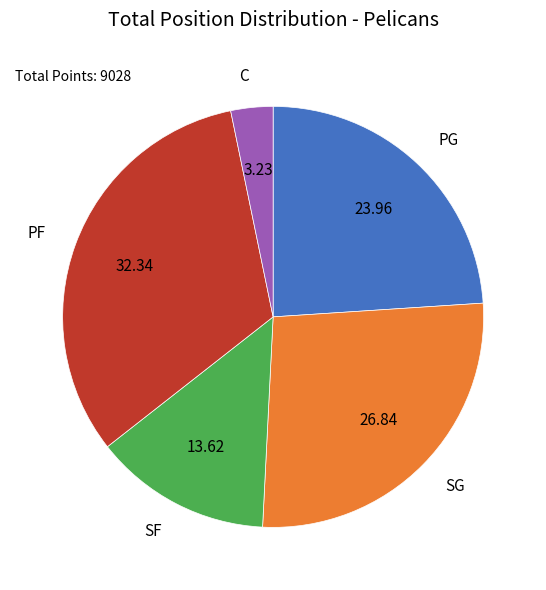

Which category has the biggest portion of the pie?

PF